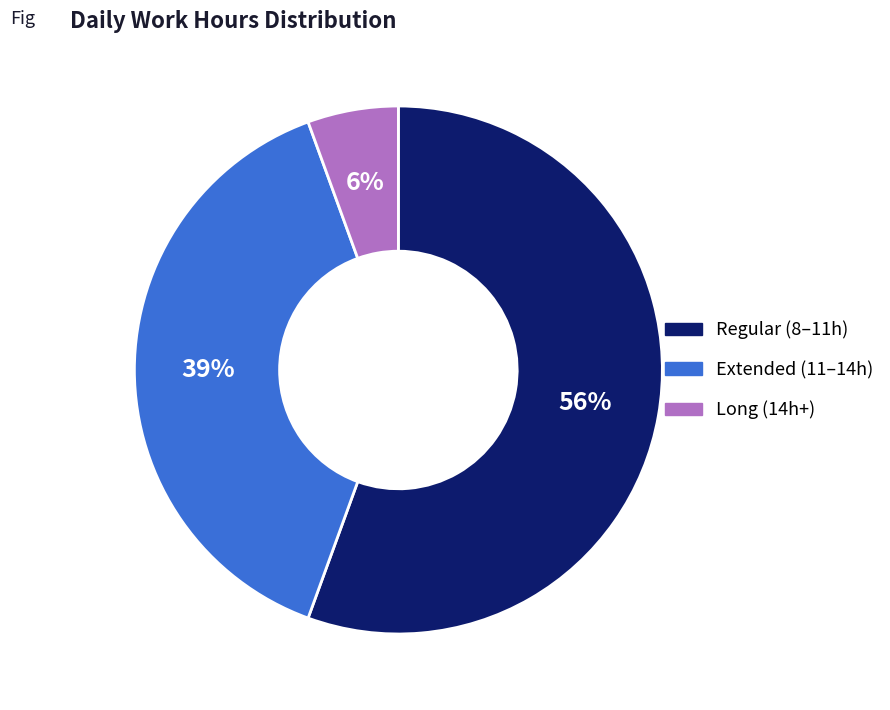

To the nearest percent, what portion does Long (14h+) represent?

6%